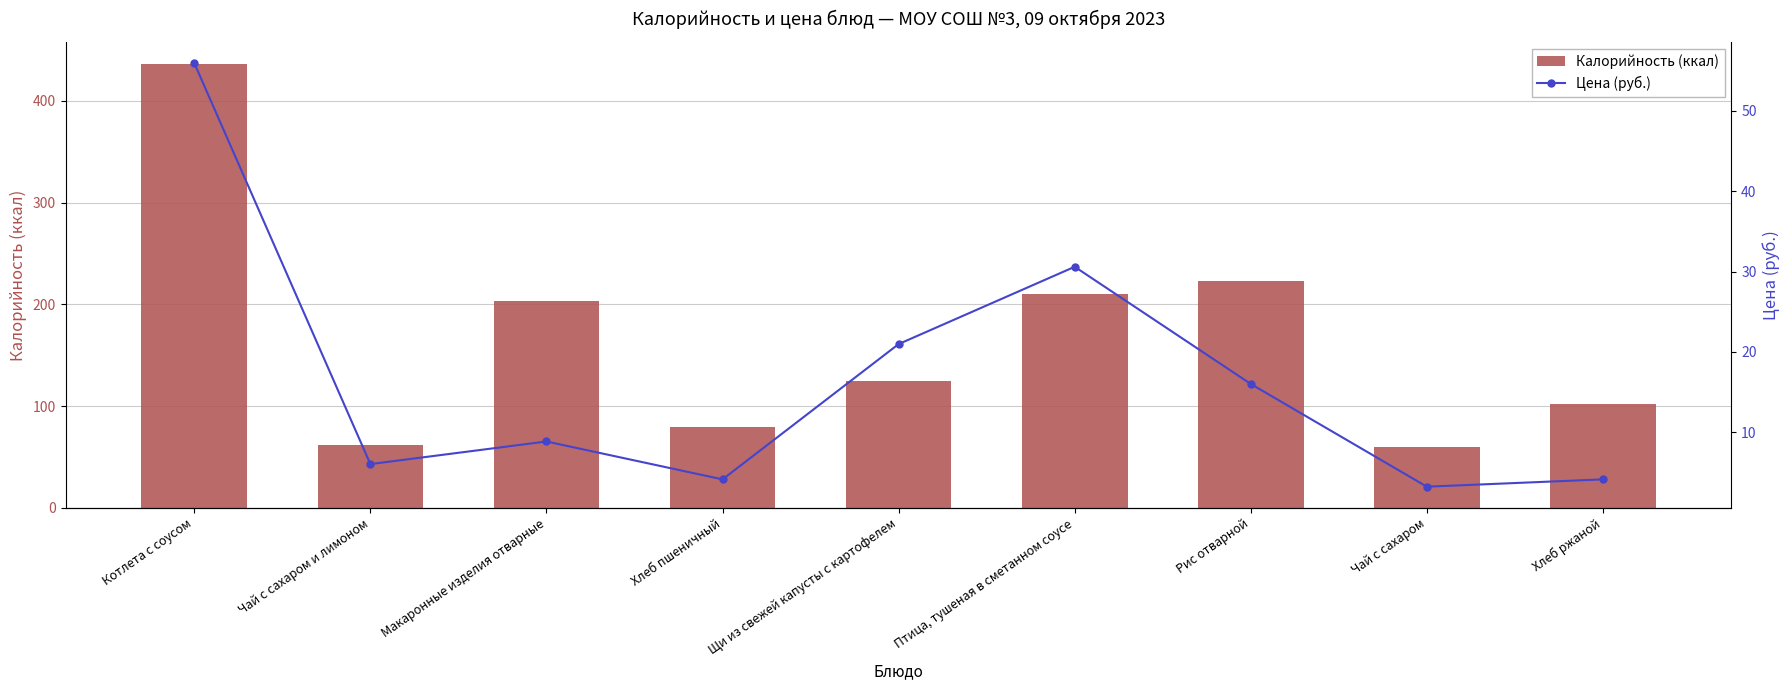

What is the sum of all Цена (руб.) values?

150.0